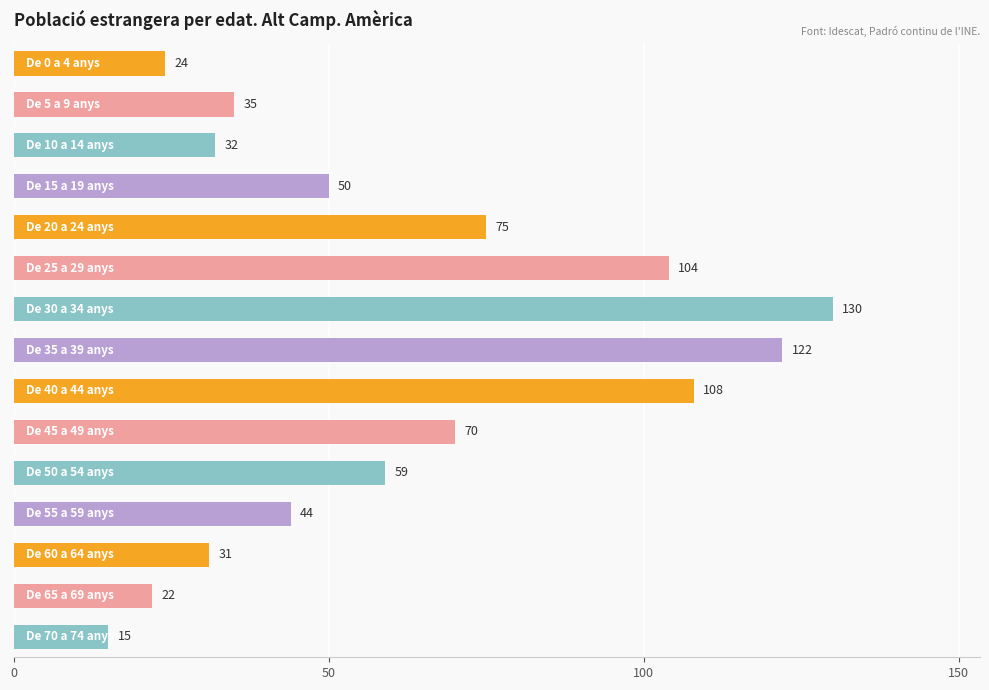

What is the sum of all values?

921